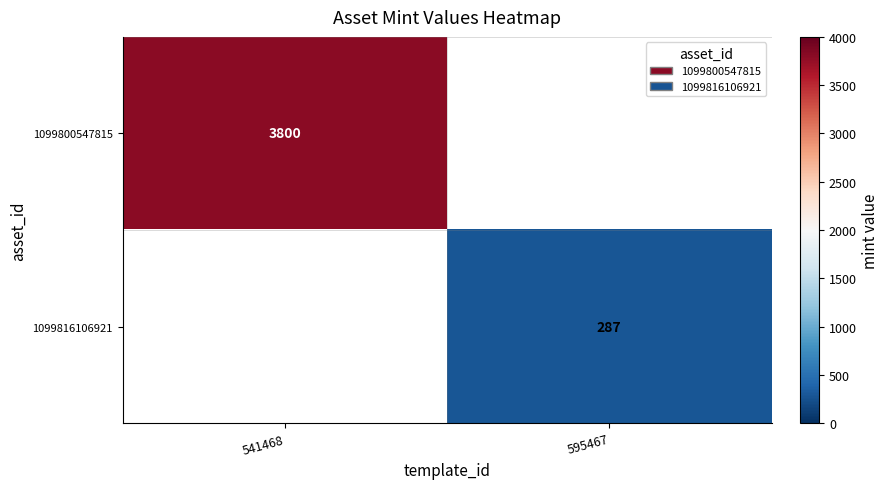

Is it true that 1099816106921 equals 154 at 595467?

False